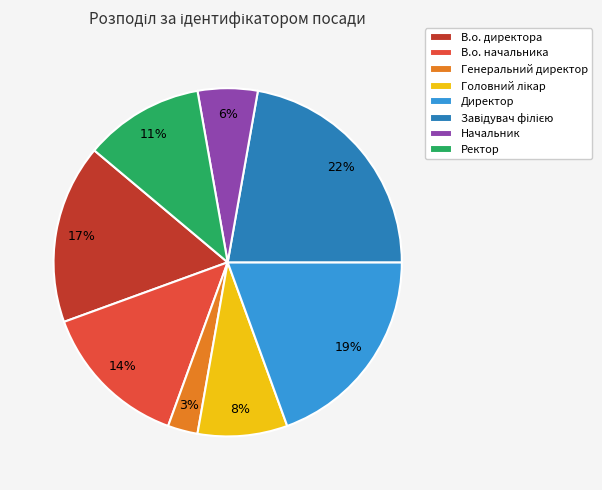

To the nearest percent, what percentage of the pie is Начальник?

6%